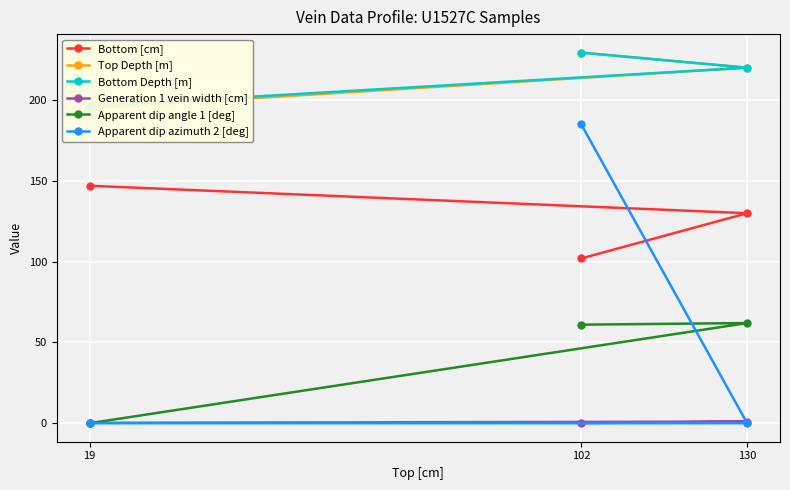

At 102, list the series in order from smallest to largest.

Generation 1 vein width [cm], Apparent dip angle 1 [deg], Bottom [cm], Apparent dip azimuth 2 [deg], Top Depth [m], Bottom Depth [m]